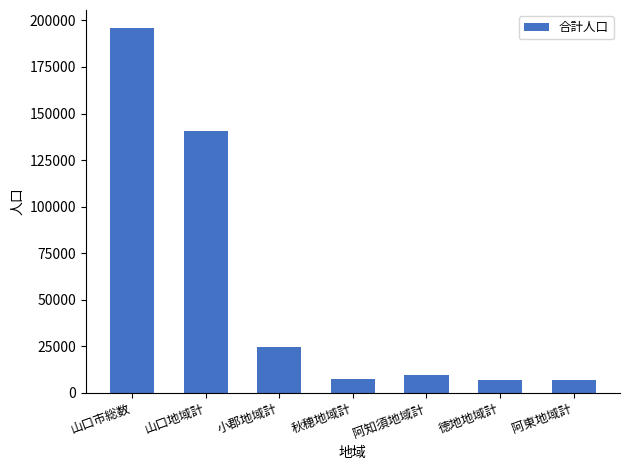

At which label is the value closest to 101297?

山口地域計